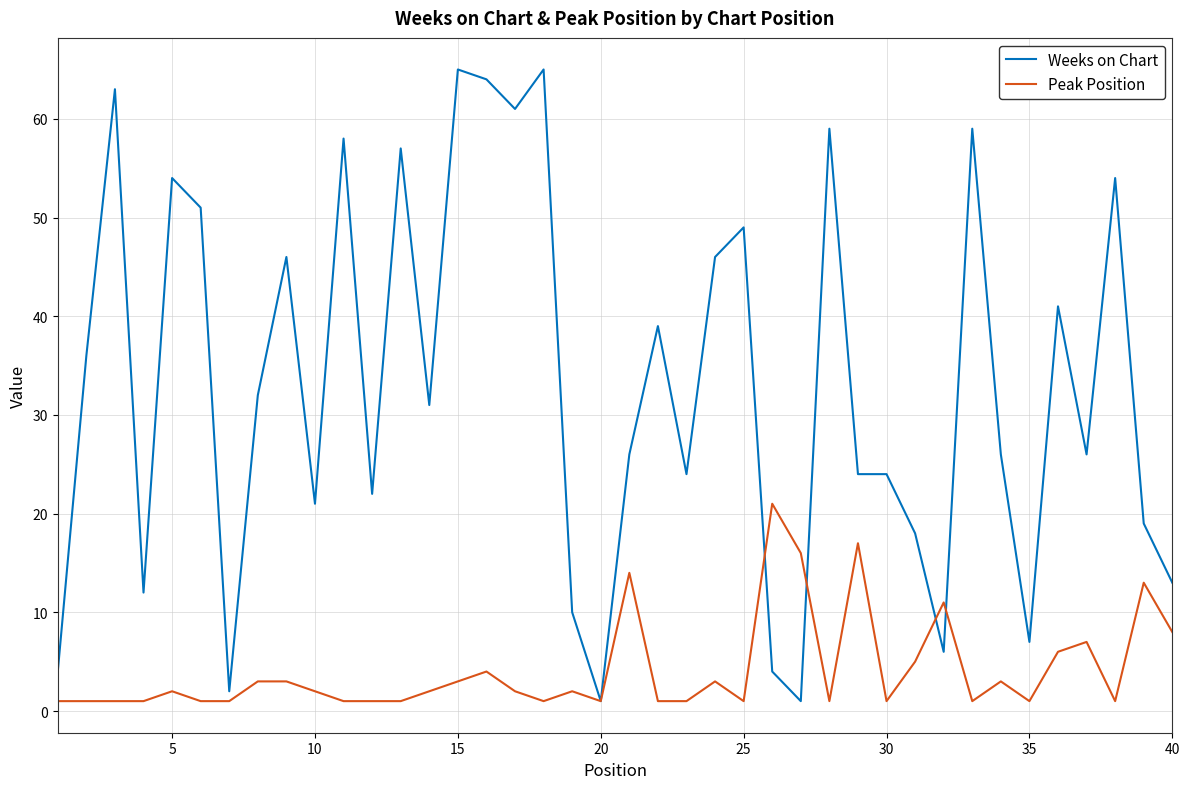

What is the maximum value shown in the chart?

65